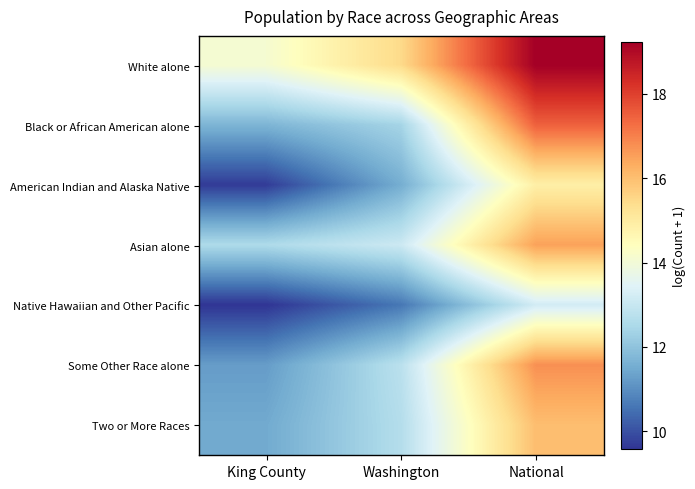

Reading right to left, extract all data points from this chart.

White alone: National=19.2	Washington=15.5	King County=14.1
Black or African American alone: National=17.5	Washington=12.4	King County=11.7
American Indian and Alaska Native: National=14.9	Washington=11.6	King County=9.7
Asian alone: National=16.5	Washington=13.1	King County=12.5
Native Hawaiian and Other Pacific: National=13.2	Washington=10.6	King County=9.6
Some Other Race alone: National=16.8	Washington=12.8	King County=11.2
Two or More Races: National=16.0	Washington=12.7	King County=11.5